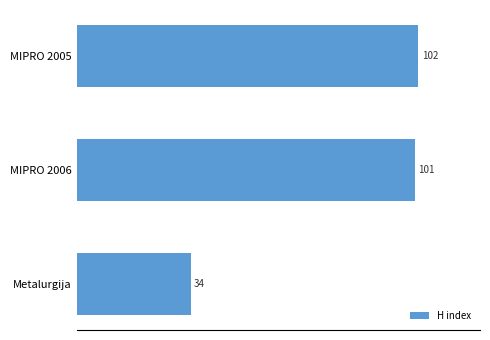

What is the smallest value displayed?

34